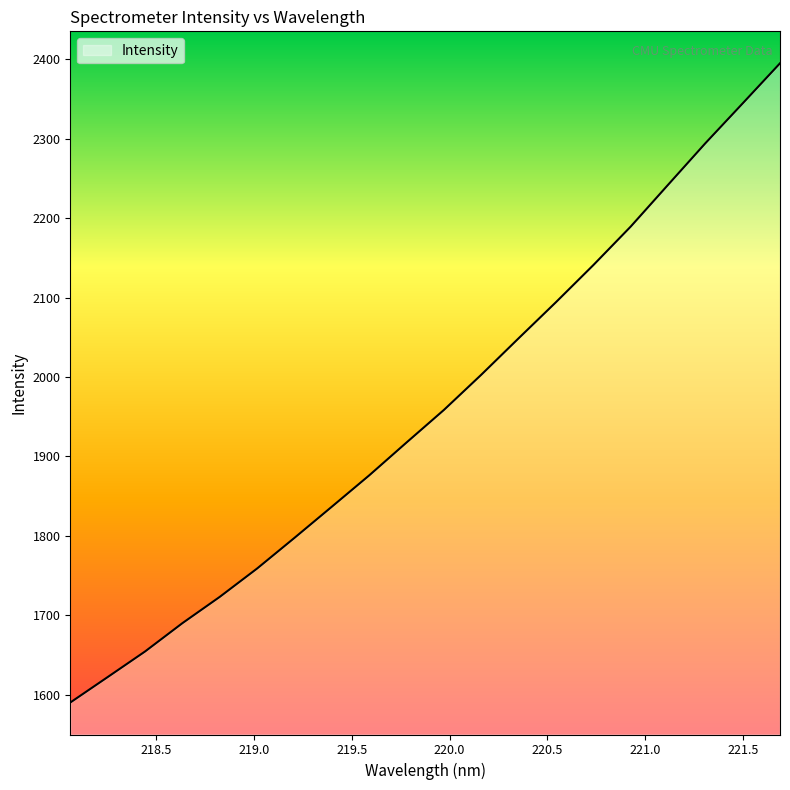

What is the difference between the maximum and minimum values?

804.7